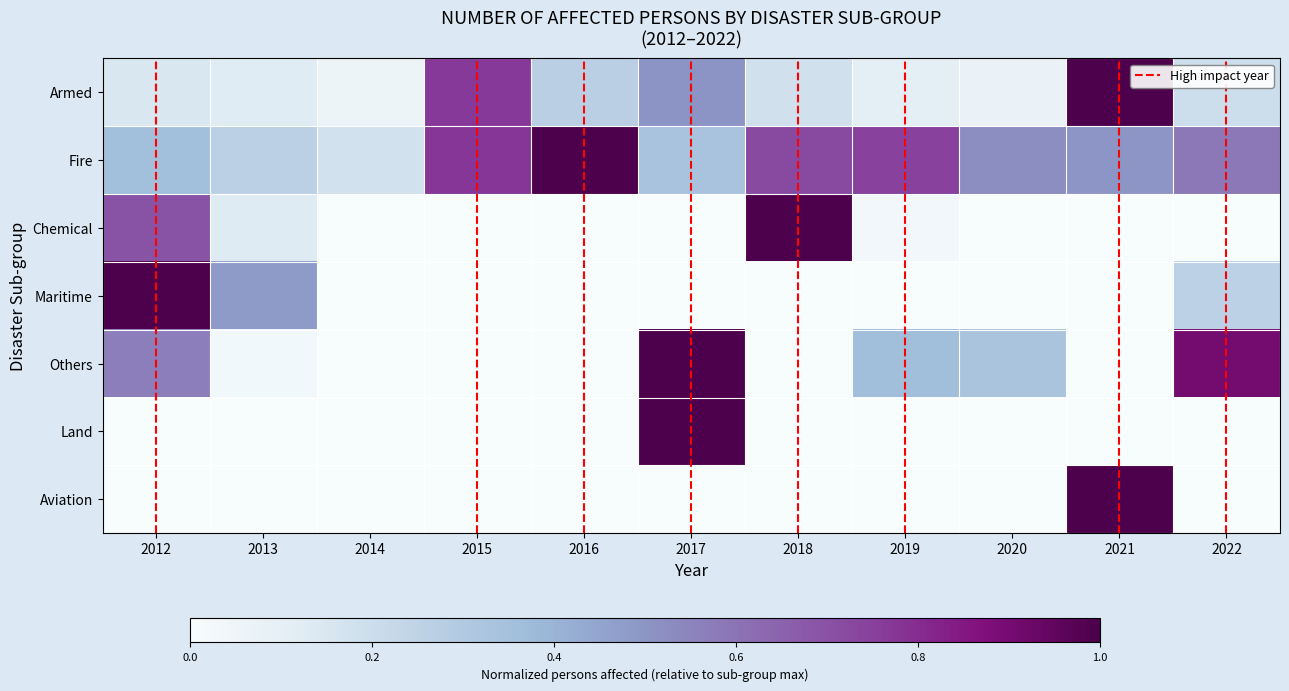

Between 2013 and 2022, which series saw the biggest shift?

Others